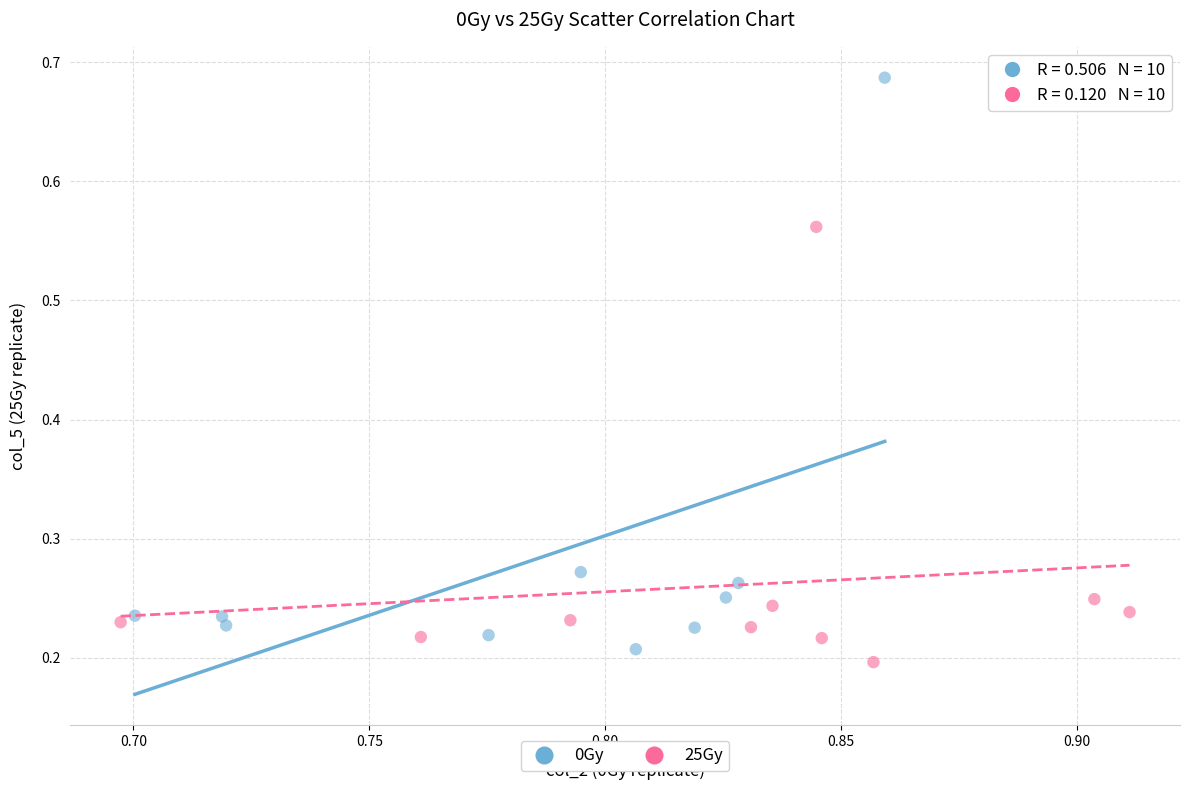

Which series has the largest Y range (max minus min)?

0Gy